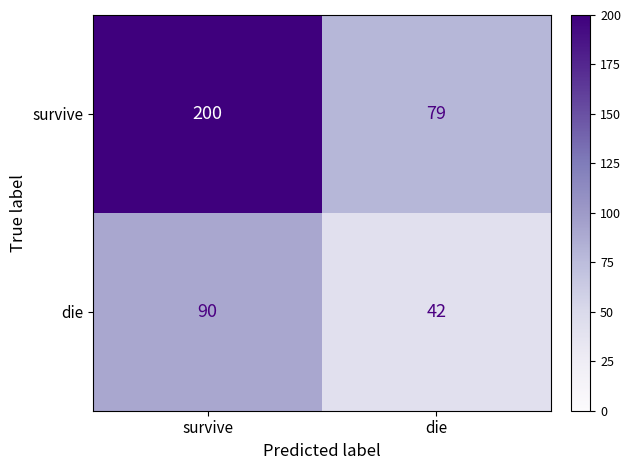

List the series in order of their peak value, highest first.

survive, die